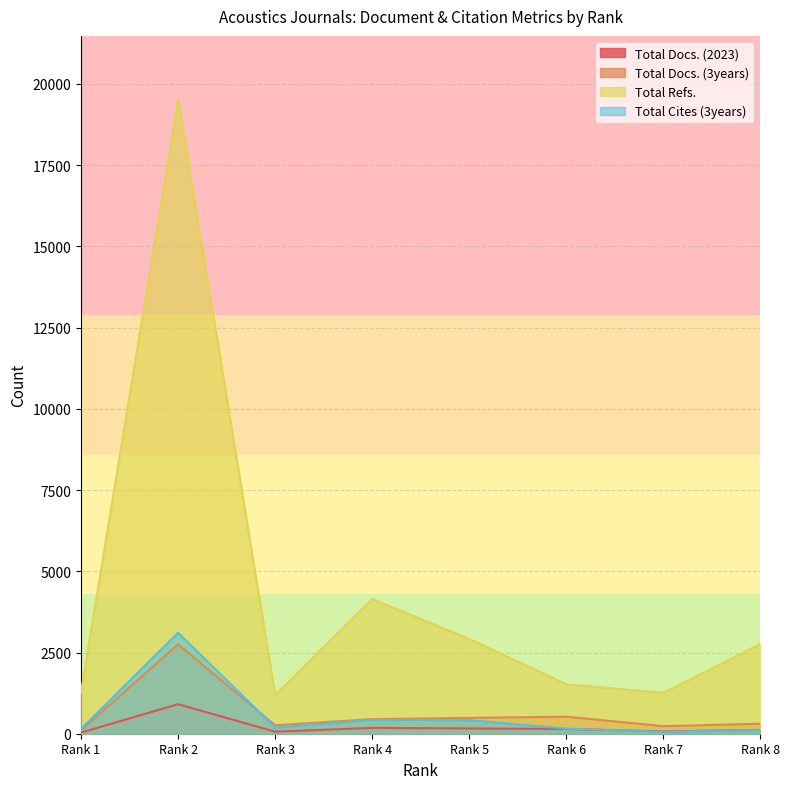

How many lines are shown in the chart?

4